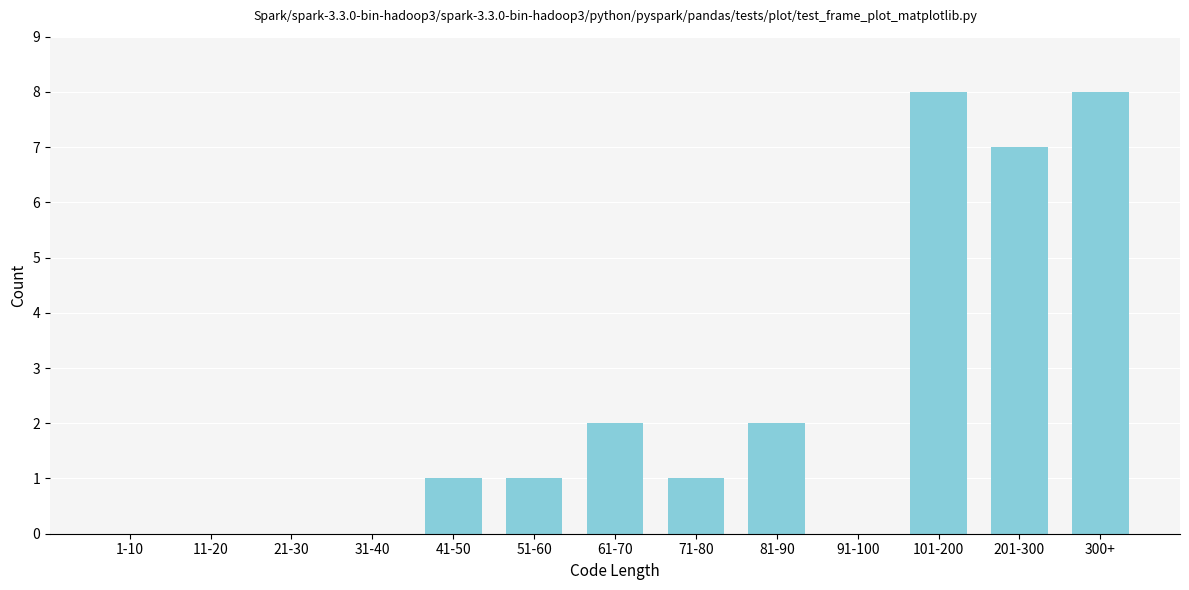

Reading left to right, extract all data points from this chart.

1-10=0	11-20=0	21-30=0	31-40=0	41-50=1	51-60=1	61-70=2	71-80=1	81-90=2	91-100=0	101-200=8	201-300=7	300+=8